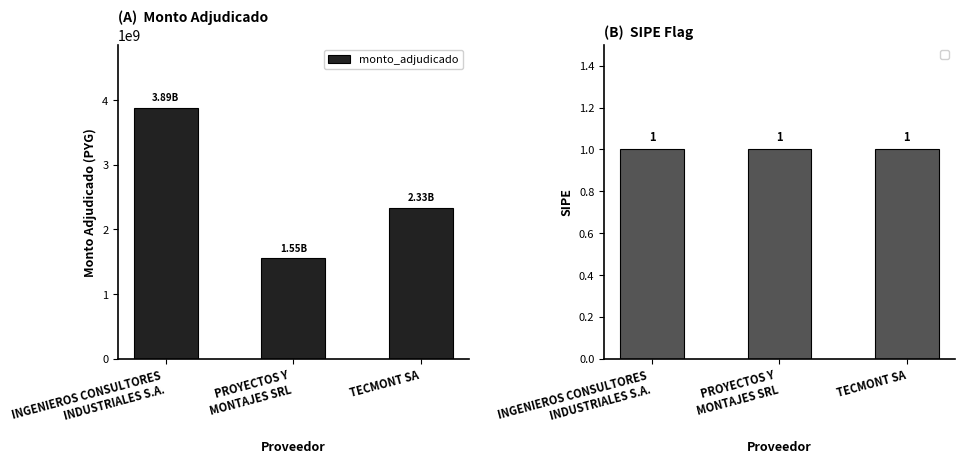

How many data points does each series have?

3